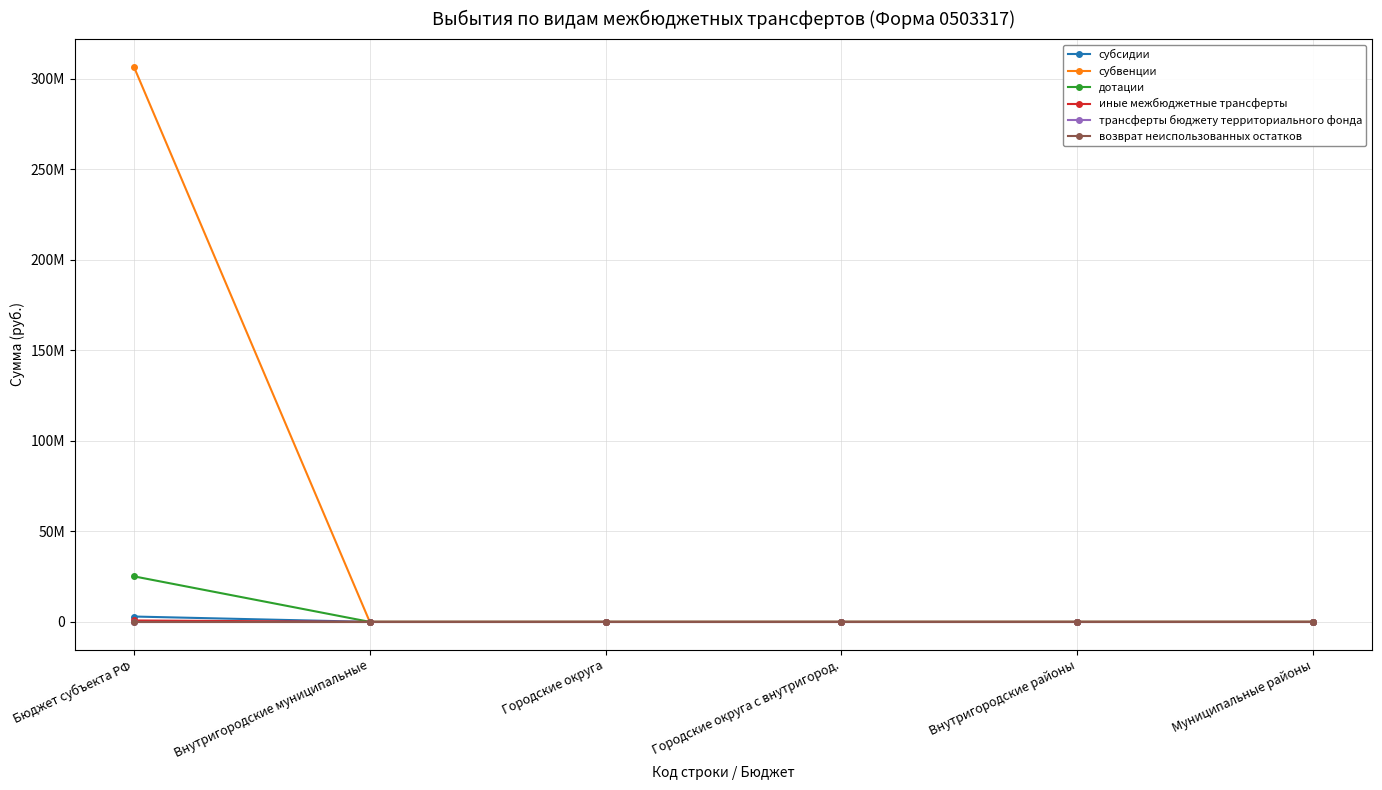

True or false: субвенции has more than 2 interior local peaks.

False